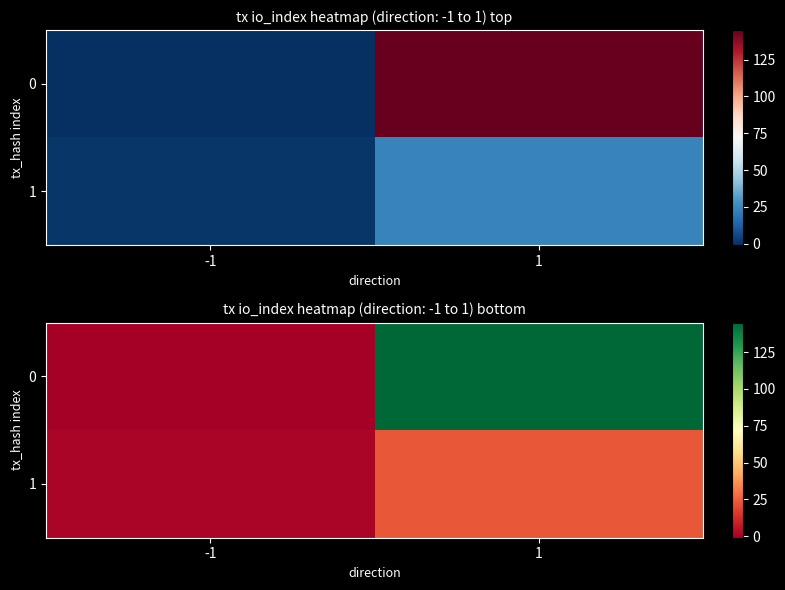

How many positive values does the 0 series have?

1